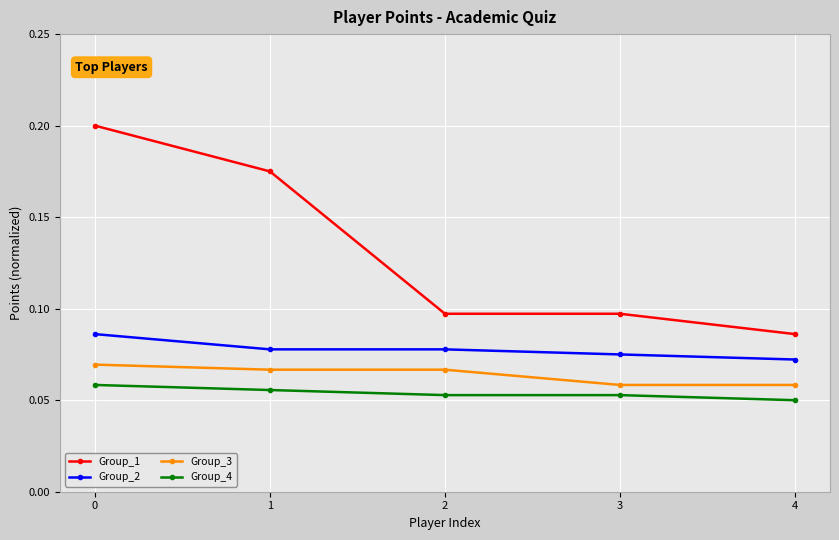

How many Group_2 values are between 0 and 1?

5